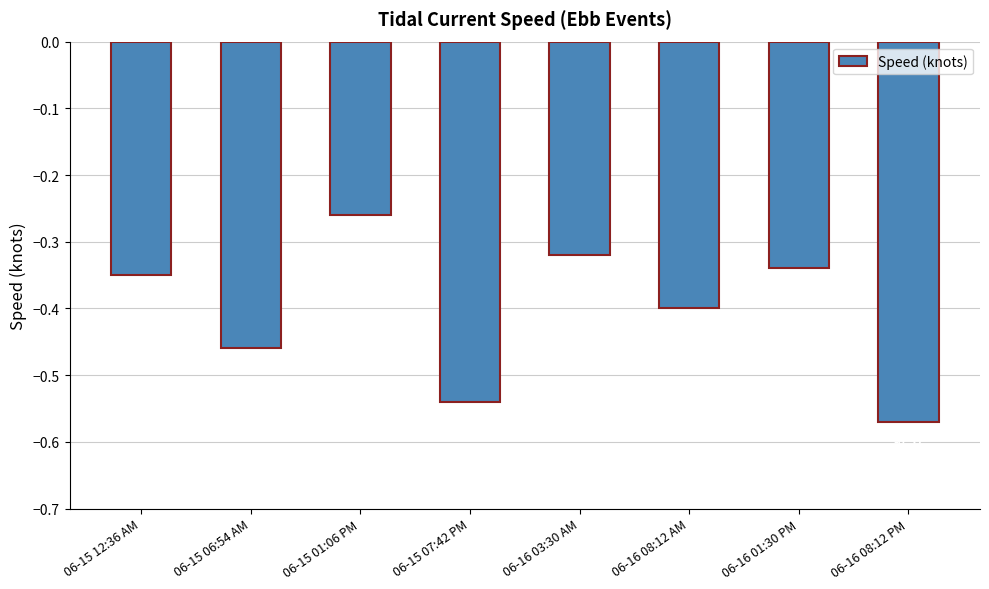

What position from the right is 06-15 06:54 AM?

7